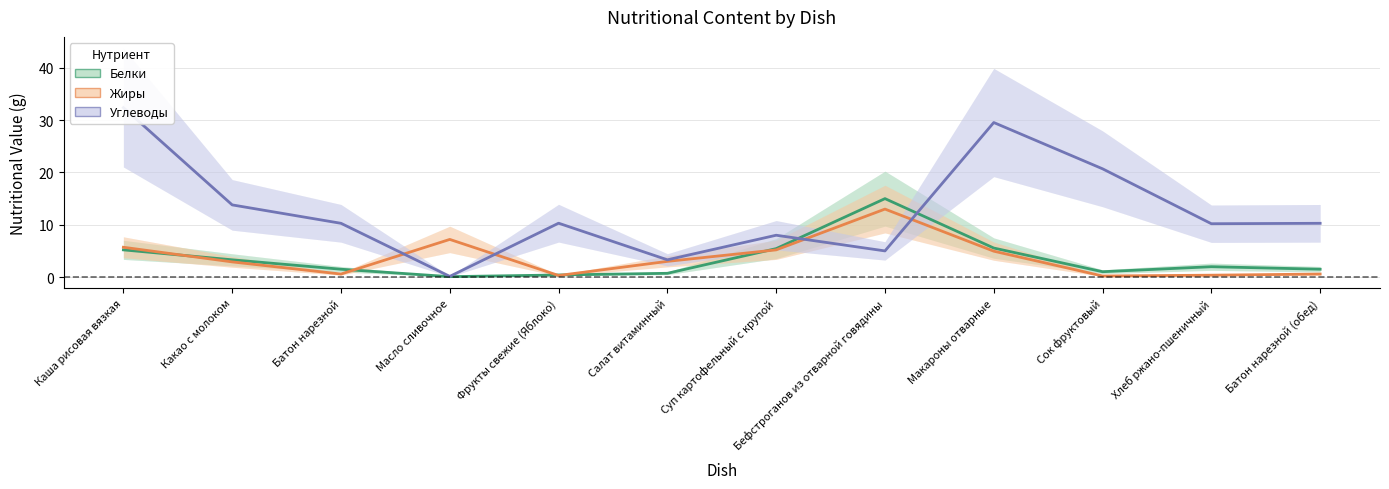

At which label does Белки reach its minimum?

Масло сливочное